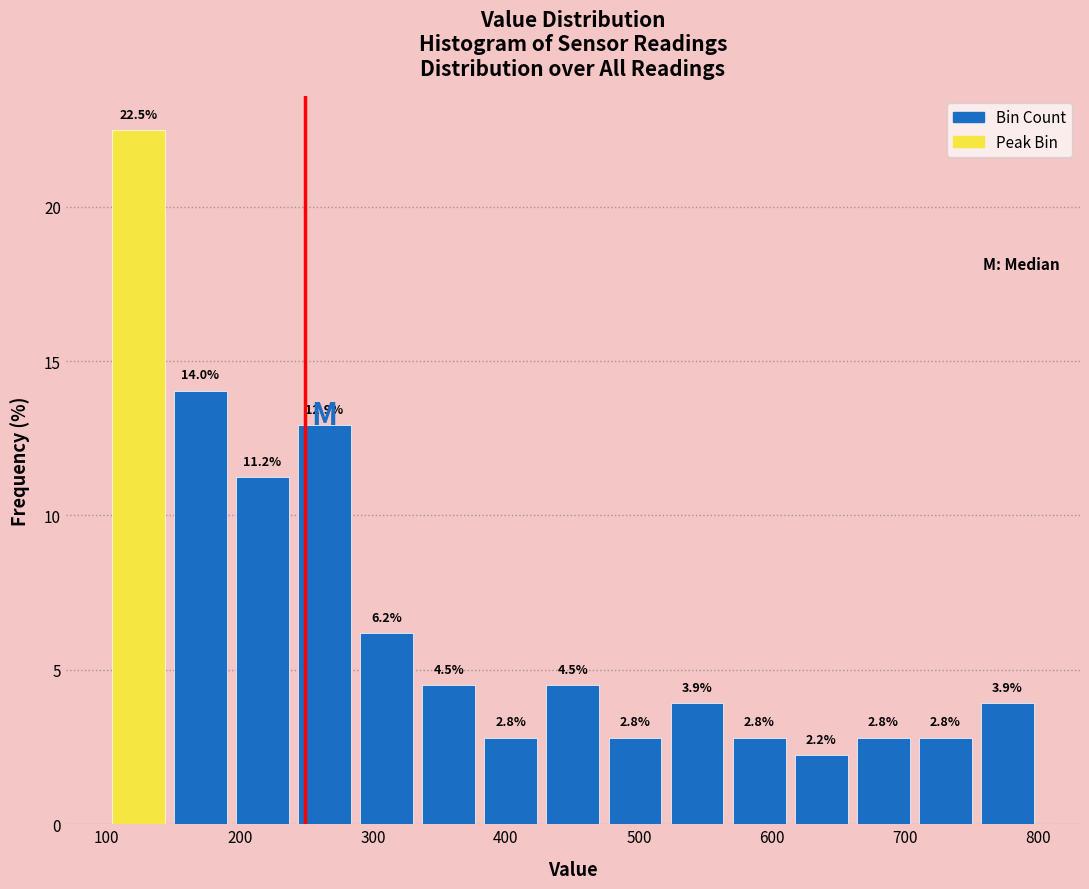

Over which range of the x-axis is the bar tallest?

100 to 150